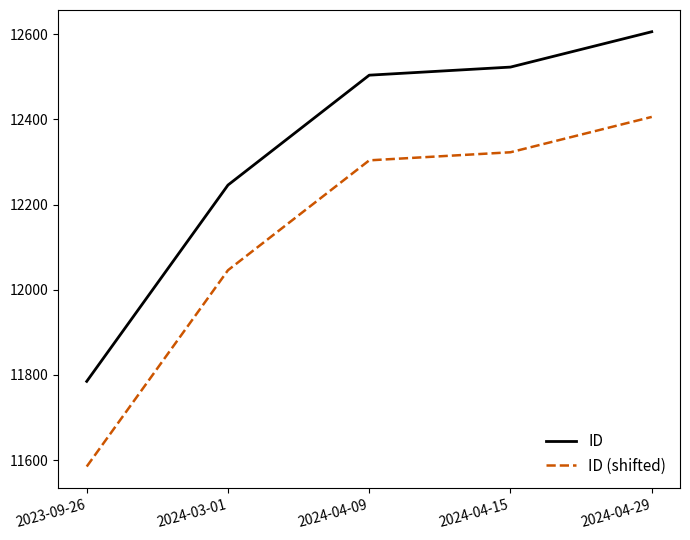

Where is ID (shifted) nearest to the value 11995?

2024-03-01